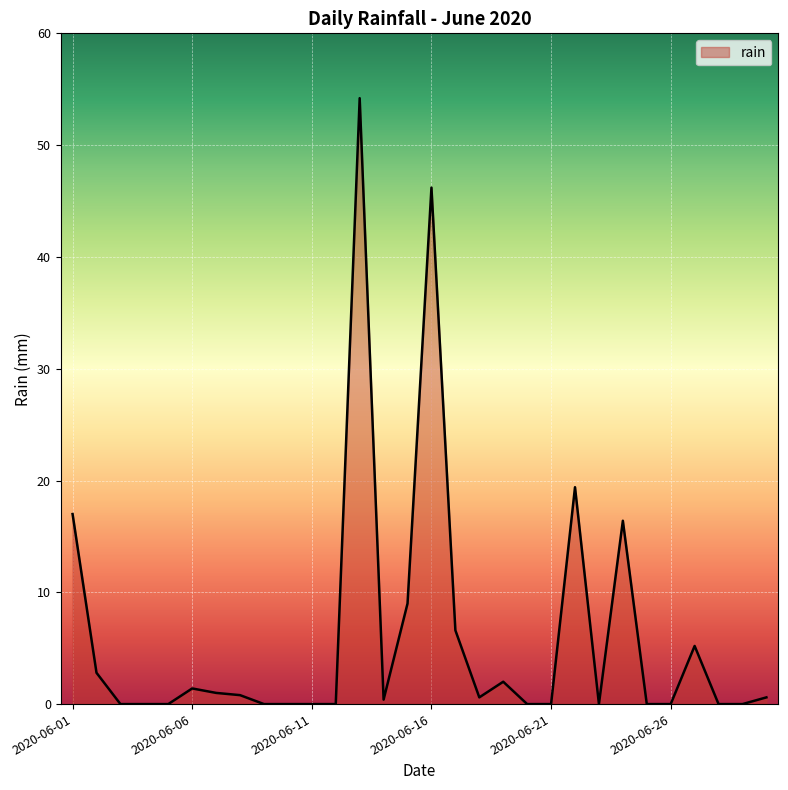

Count the number of data series in this chart.

1